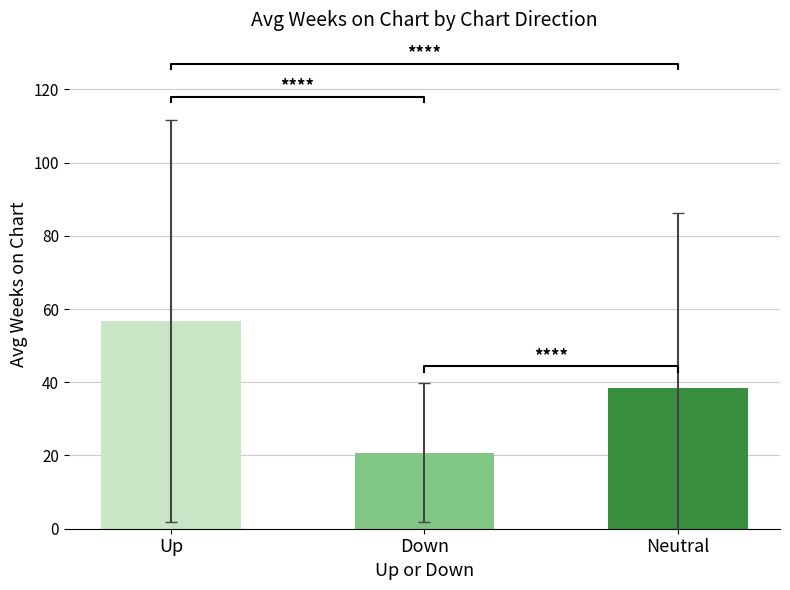

The chart shows a value of 24.1 at Neutral. True or false?

False